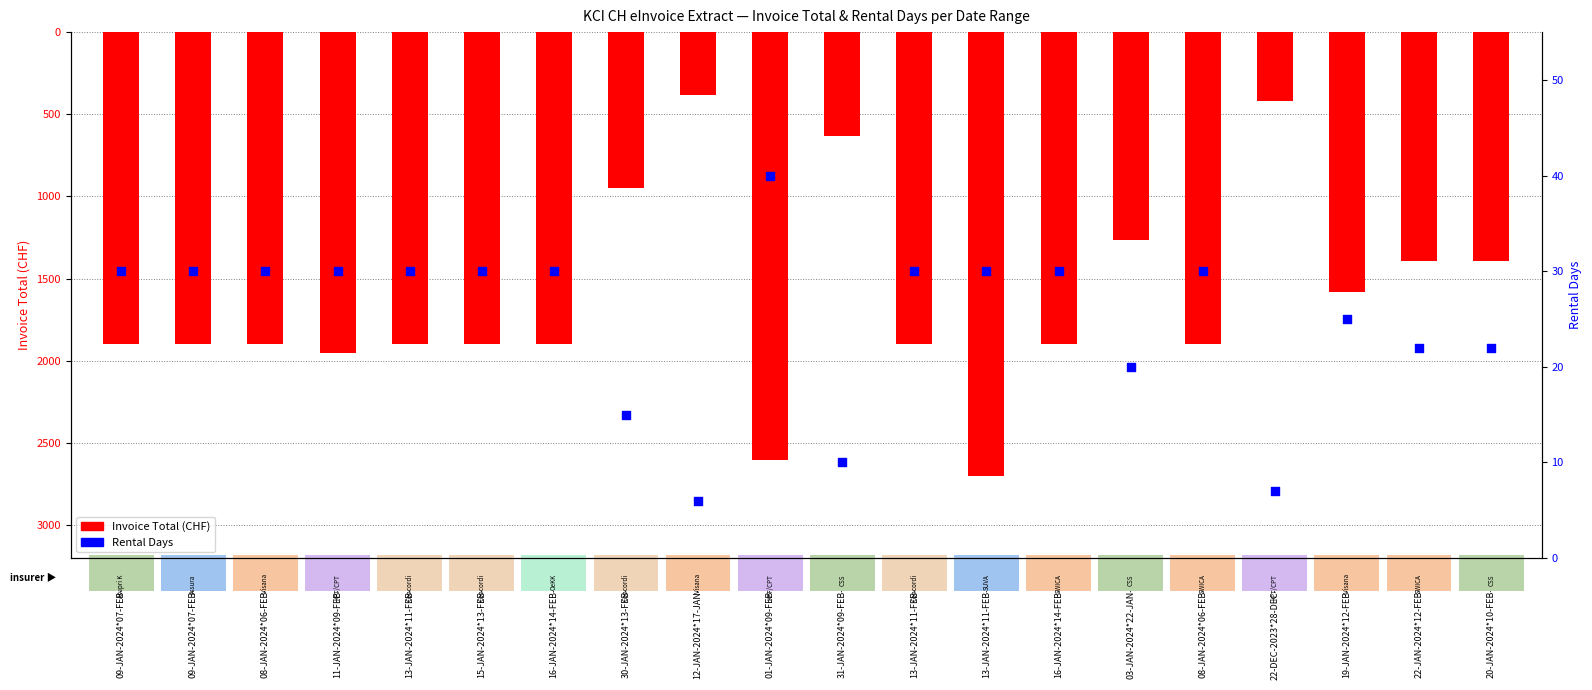

Which series has the largest Y range (max minus min)?

Invoice Total (CHF)